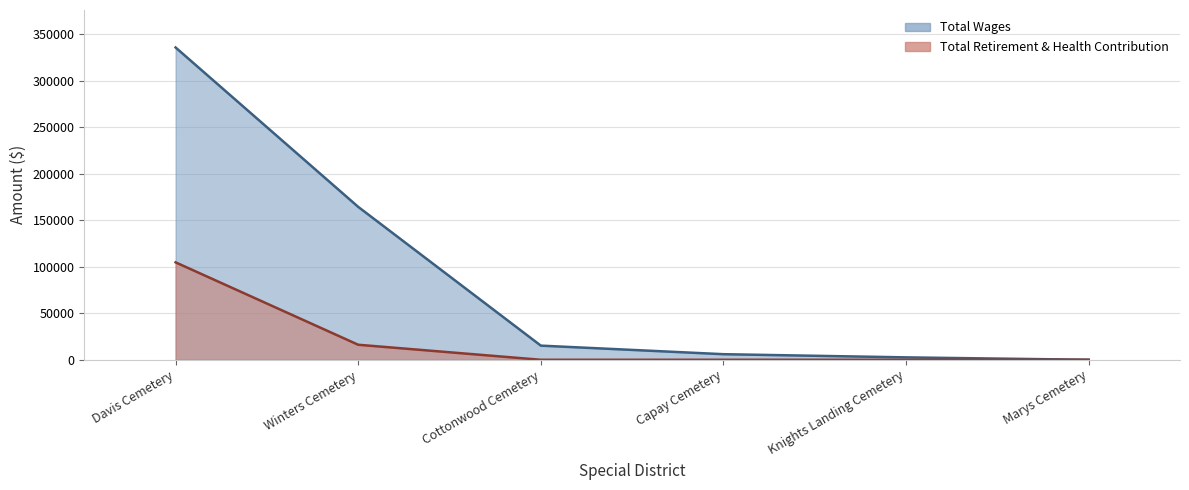

Does the chart have visible grid lines?

Yes